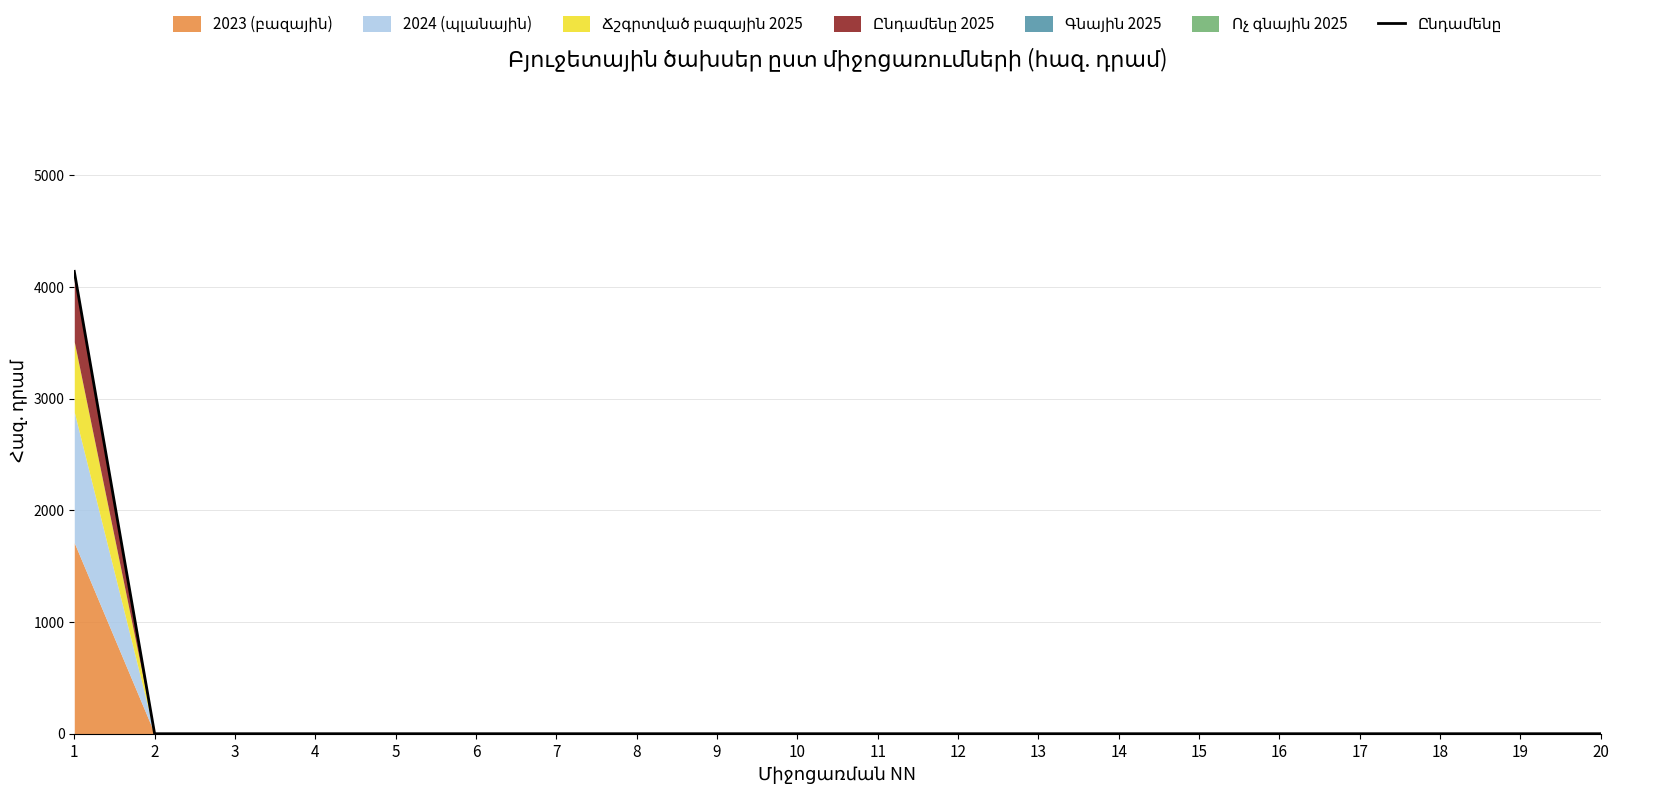

What is the sum of all values?

4140